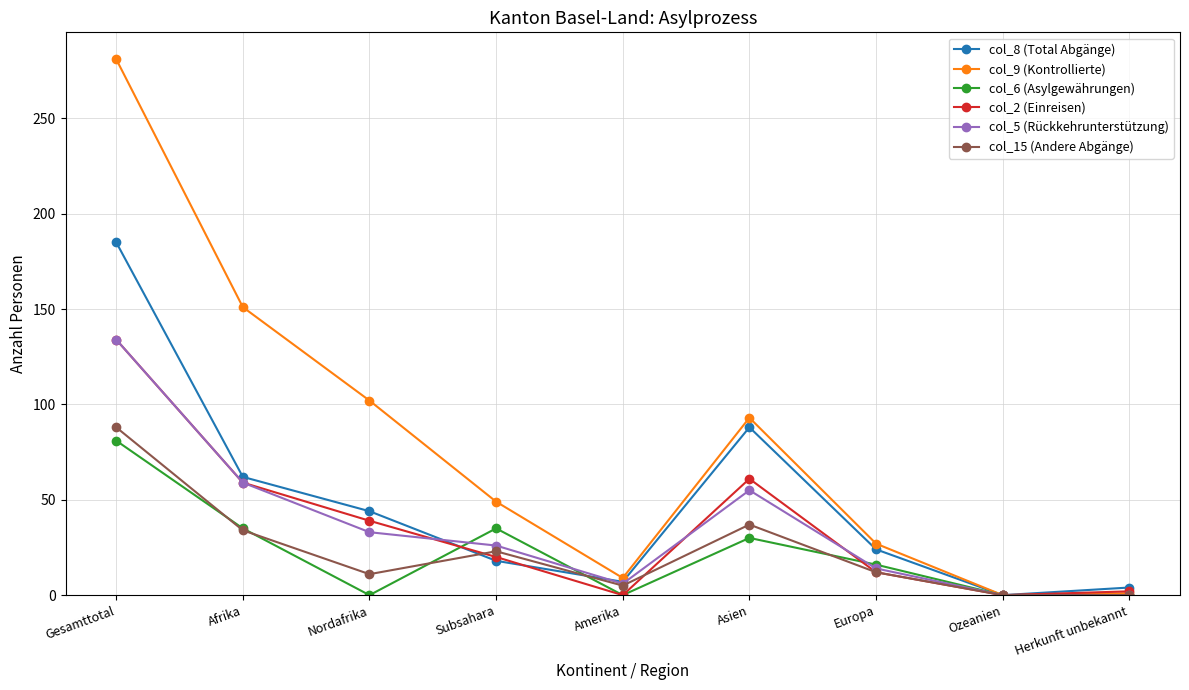

How many lines are shown in the chart?

6